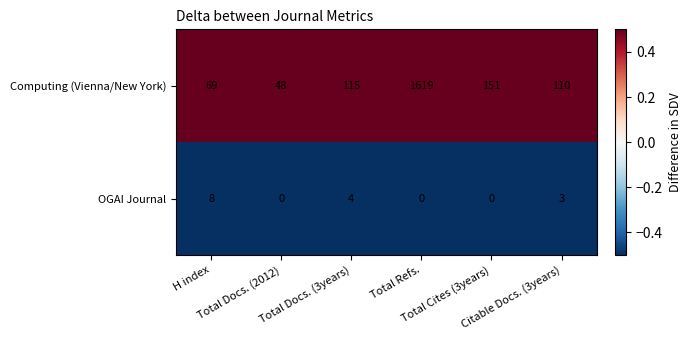

Which series has the largest total across all categories?

Computing (Vienna/New York)